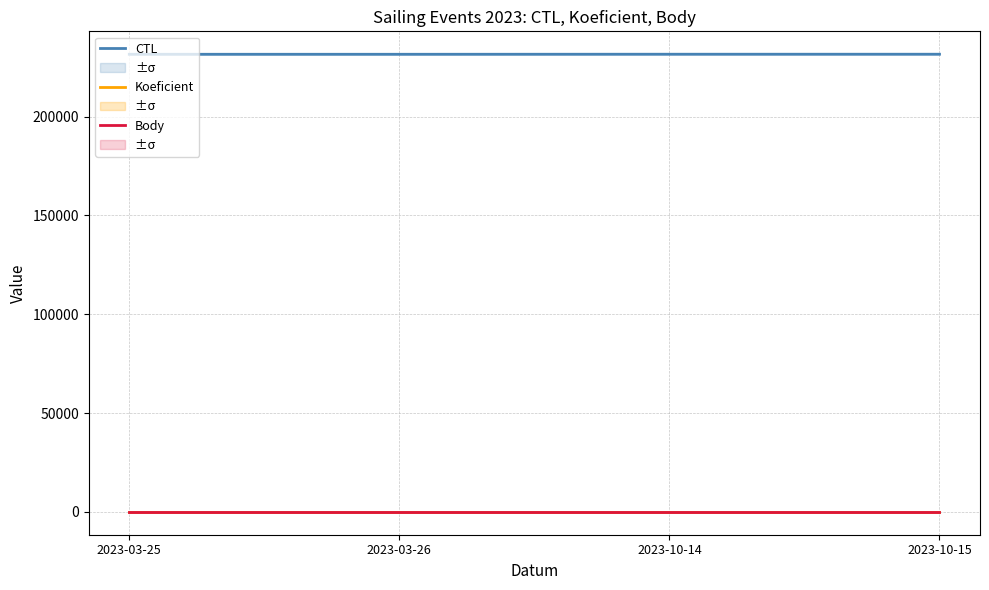

At how many categories does at least one series exceed 14570?

4